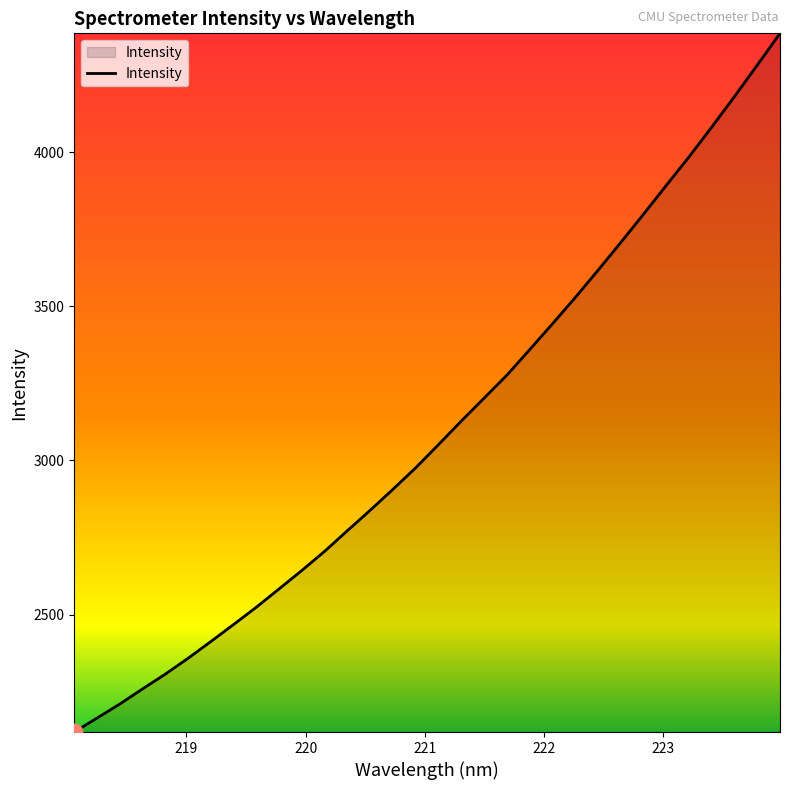

What is the difference between the maximum and minimum values?

2265.0